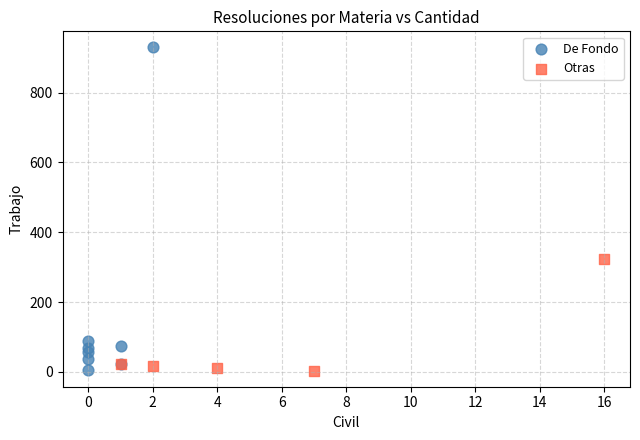

What are all the series names shown in the legend?

De Fondo, Otras